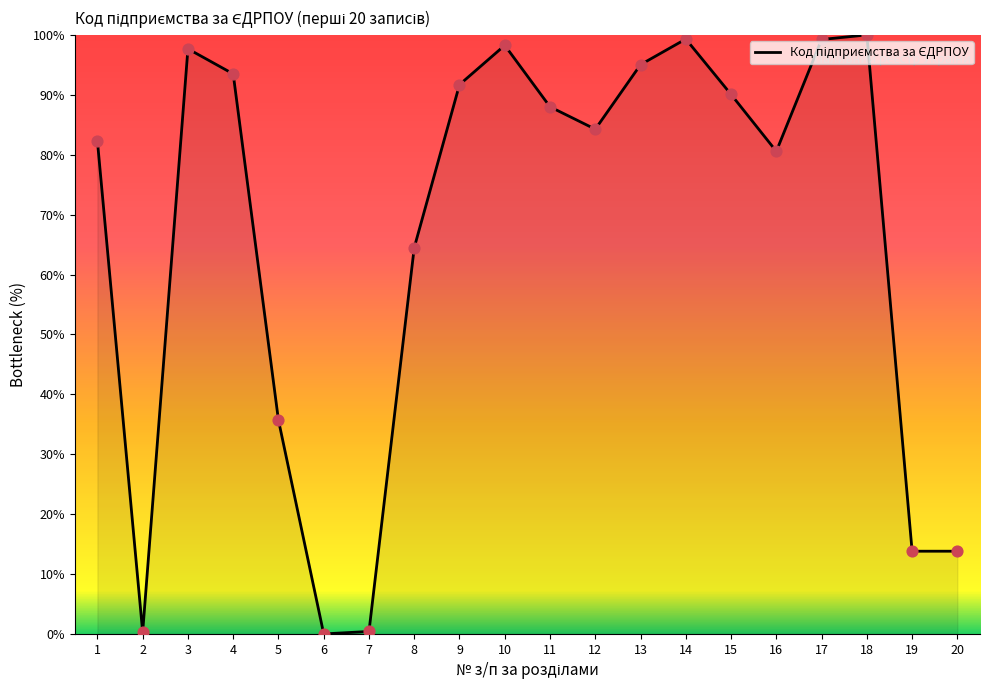

Which has a higher value, 12 or 6?

12